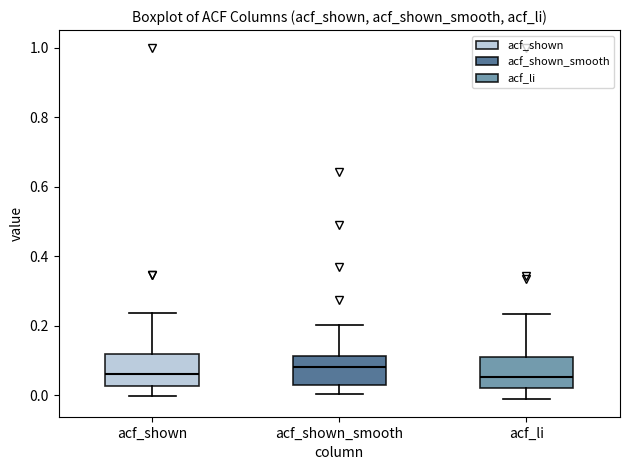

Reading left to right, transcribe this box plot: for each box, give where its median line is, the range the box spans, and where its two whiskers end, as read against the y-axis. The values are not printed on the chart, so give them approximately, as read against the axis.

acf_shown: median 0.06, box 0.02 to 0.12, whiskers 0.00 to 0.24
acf_shown_smooth: median 0.08, box 0.04 to 0.12, whiskers 0.00 to 0.20
acf_li: median 0.06, box 0.02 to 0.12, whiskers -0.02 to 0.24